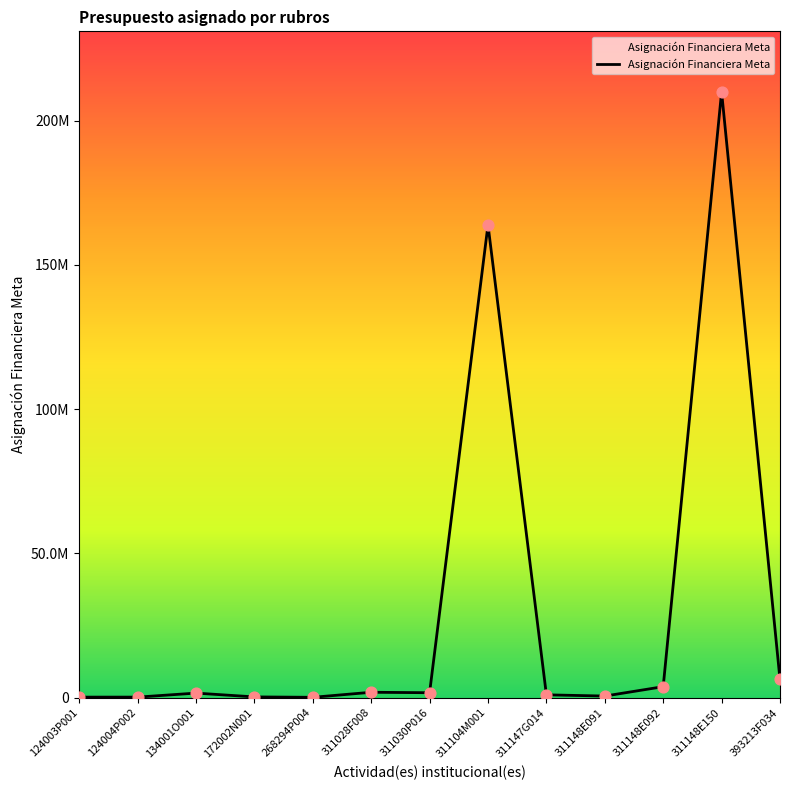

Does the chart have visible grid lines?

No